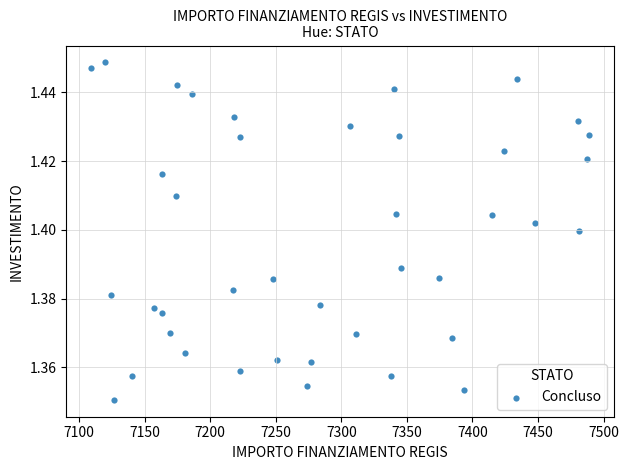

What is the range of X values (max minus min)?

379.7